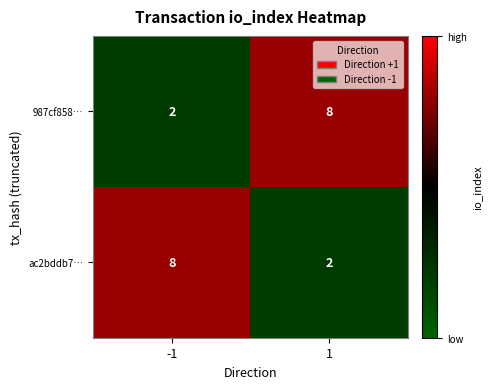

Reading left to right, list all the values displayed in this chart.

987cf858…: 2	8
ac2bddb7…: 8	2